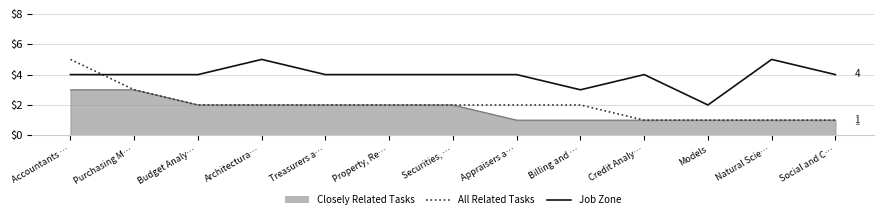

How many lines are shown in the chart?

3